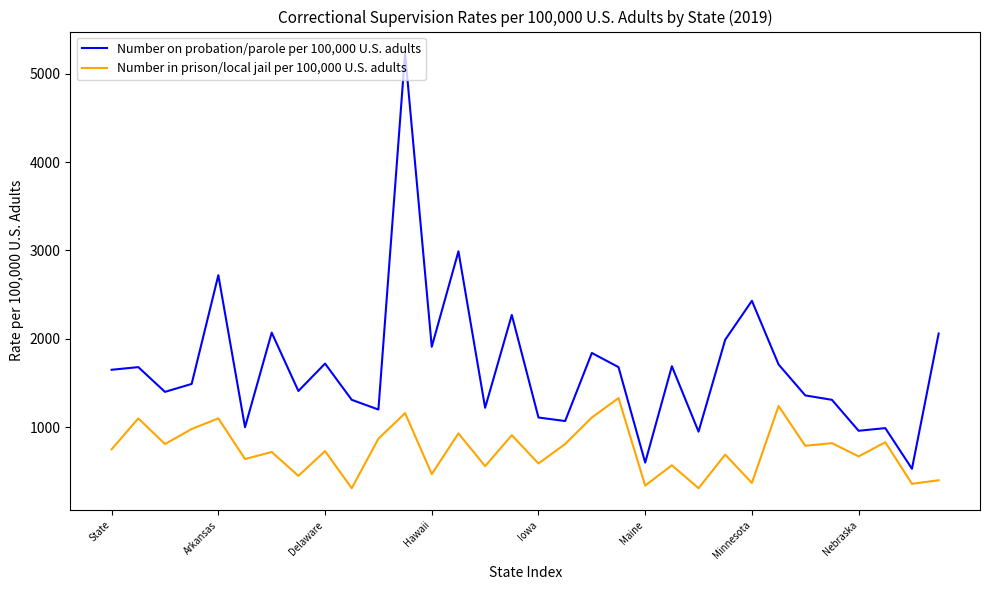

Which series has the largest range (max minus min)?

Number on probation/parole per 100,000 U.S. adults